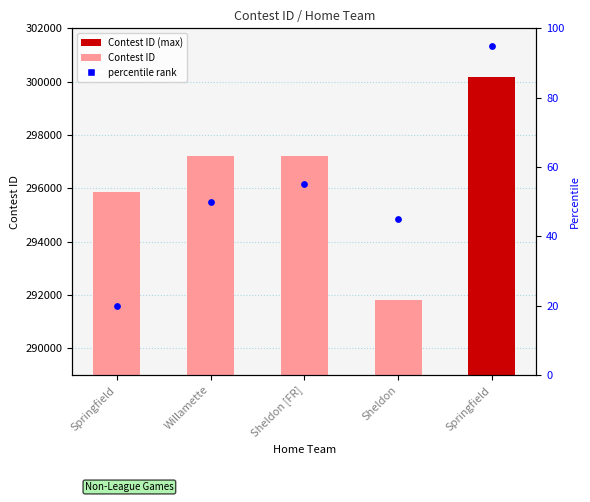

At which category is the sum across all series the highest?

Springfield